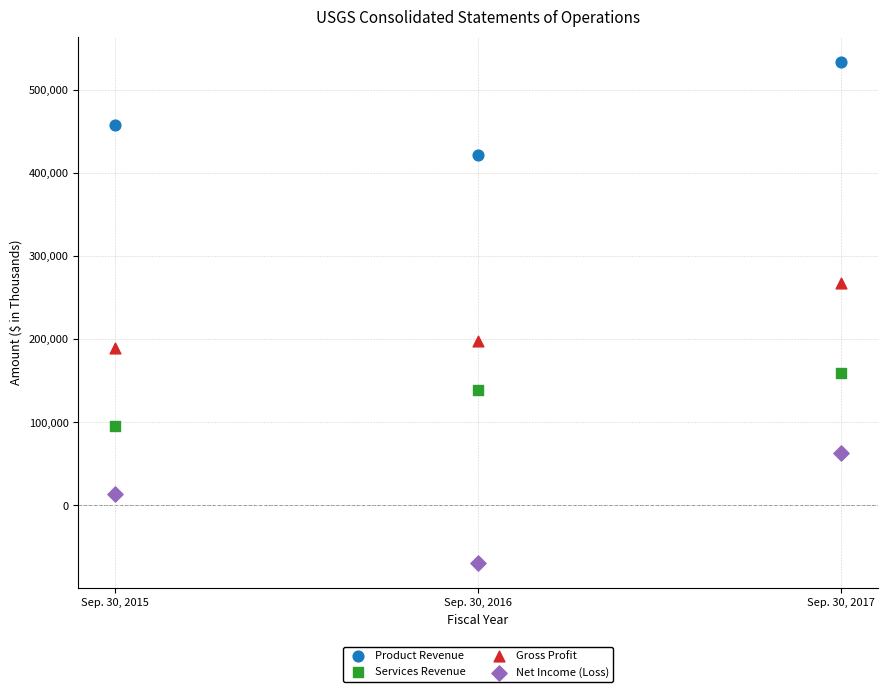

Which series contains the highest Y value?

Product Revenue